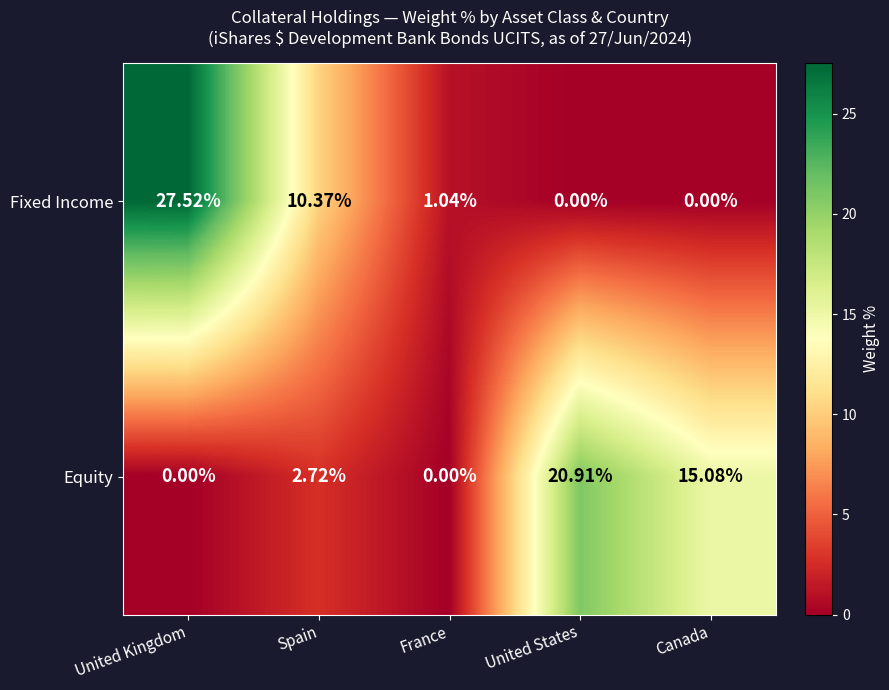

Which series has the widest spread of values?

Fixed Income